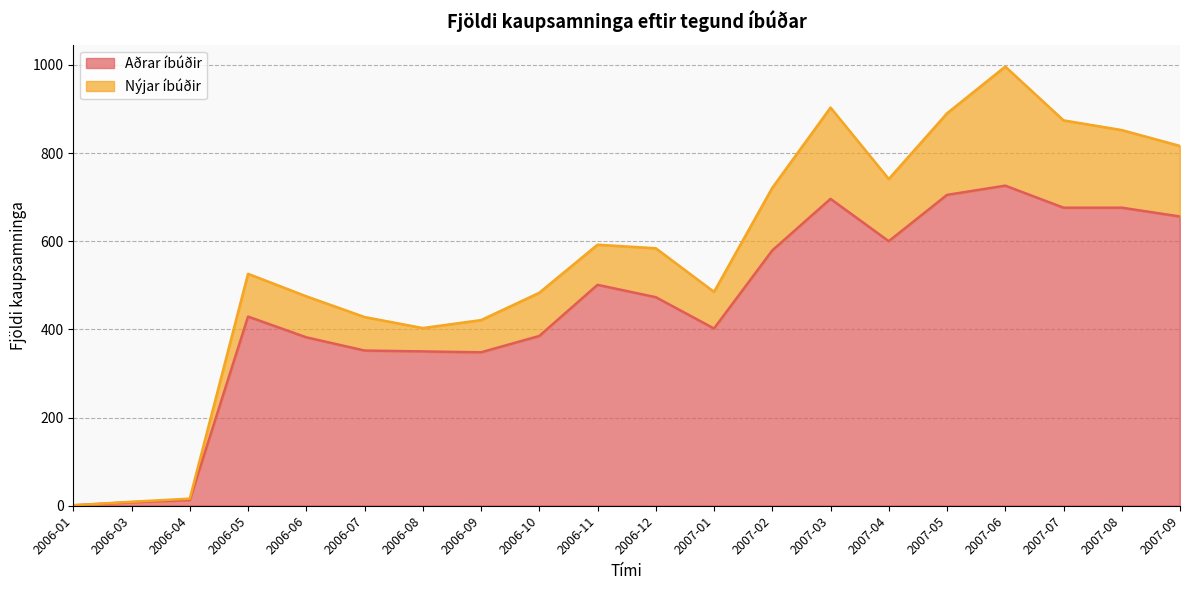

What is the value of the 19th point from the left?

676